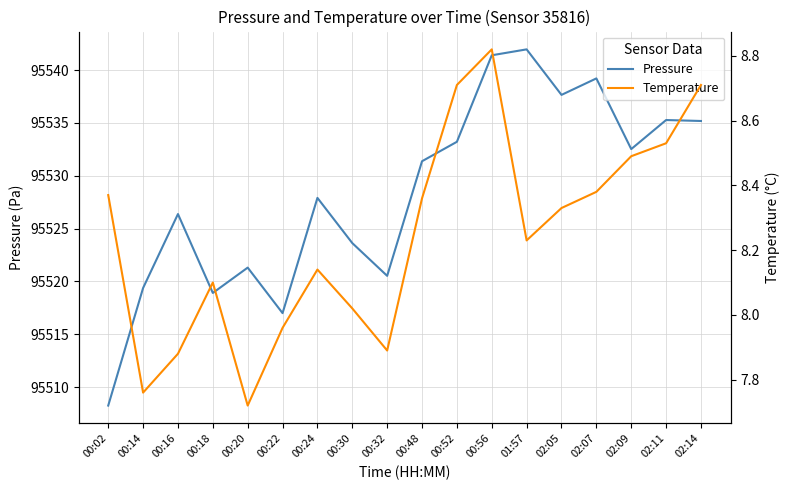

Reading left to right, list all the values displayed in this chart.

Pressure: 95508.2	95519.4	95526.4	95518.9	95521.3	95517.0	95527.9	95523.6	95520.5	95531.4	95533.2	95541.4	95542.0	95537.7	95539.2	95532.5	95535.3	95535.2
Temperature: 8.4	7.8	7.9	8.1	7.7	8.0	8.1	8.0	7.9	8.4	8.7	8.8	8.2	8.3	8.4	8.5	8.5	8.7